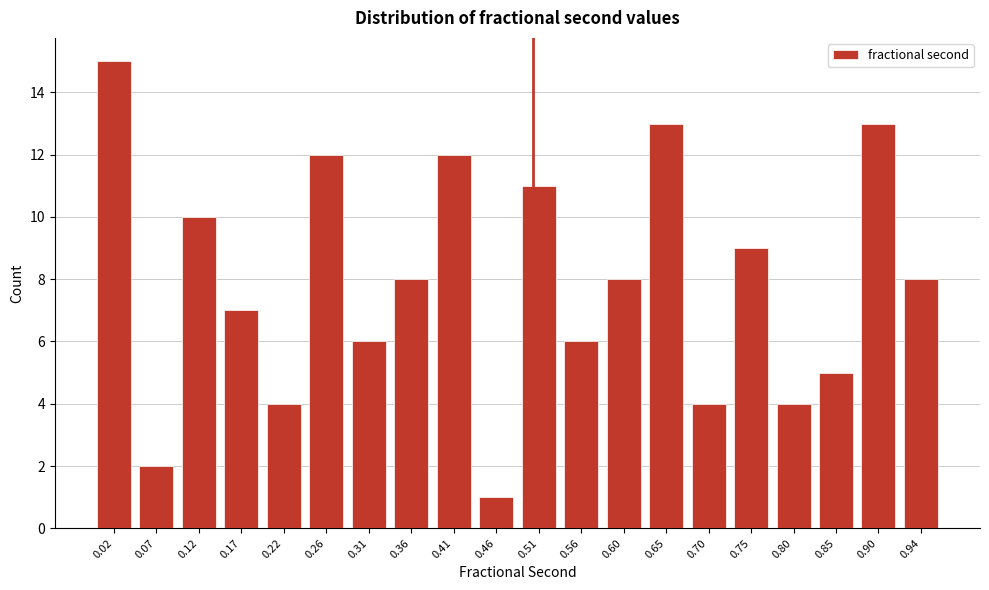

Reading right to left, transcribe all the data shown in this chart.

0.94=8	0.90=13	0.85=5	0.80=4	0.75=9	0.70=4	0.65=13	0.60=8	0.56=6	0.51=11	0.46=1	0.41=12	0.36=8	0.31=6	0.26=12	0.22=4	0.17=7	0.12=10	0.07=2	0.02=15